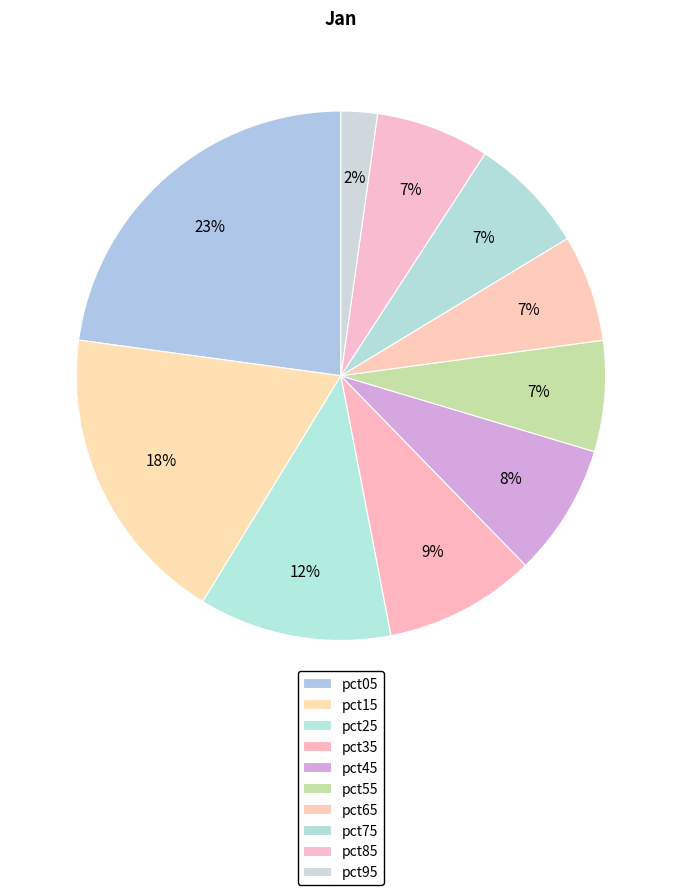

Count the number of slices in the pie.

10